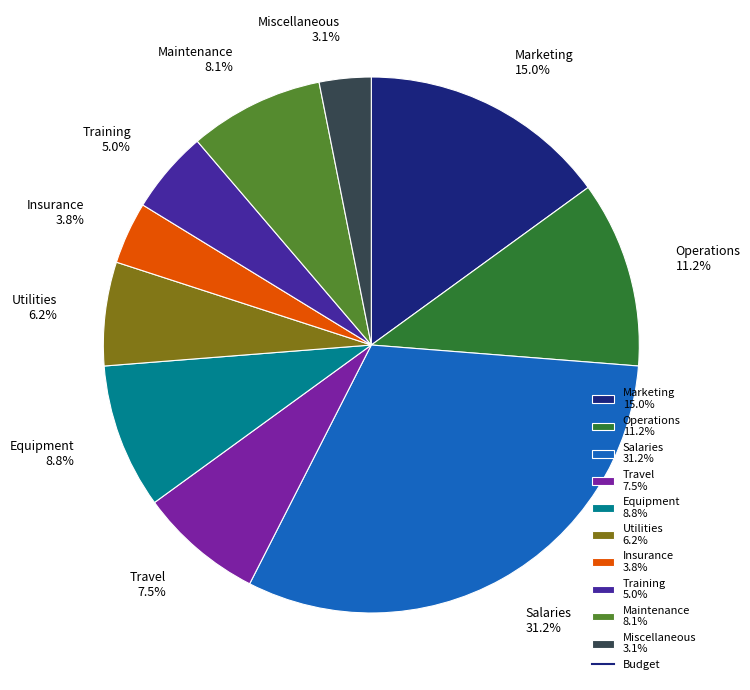

To the nearest percent, what is the average slice percentage?

10%